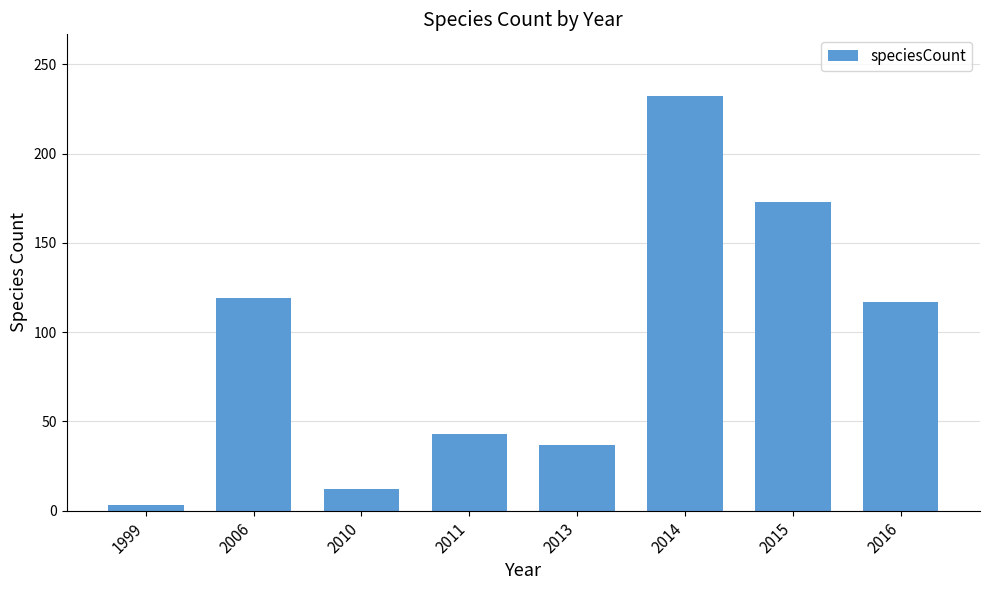

What is the difference between the maximum and minimum values?

229